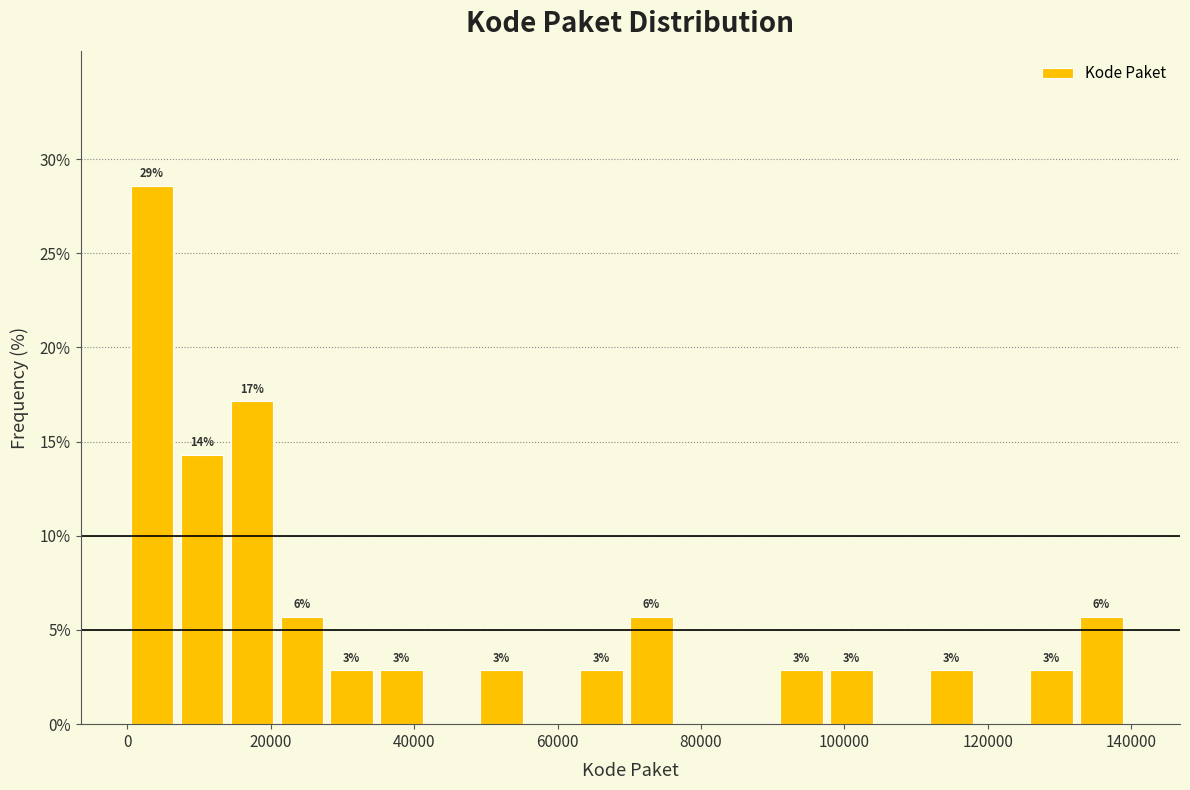

Around what value on the x-axis is the tallest bar? Give the approximate position of its centre, as read against the axis.

4000